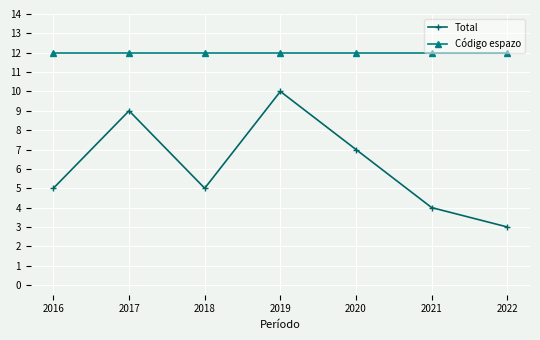

Rank the series by their maximum value, from lowest to highest.

Total, Código espazo